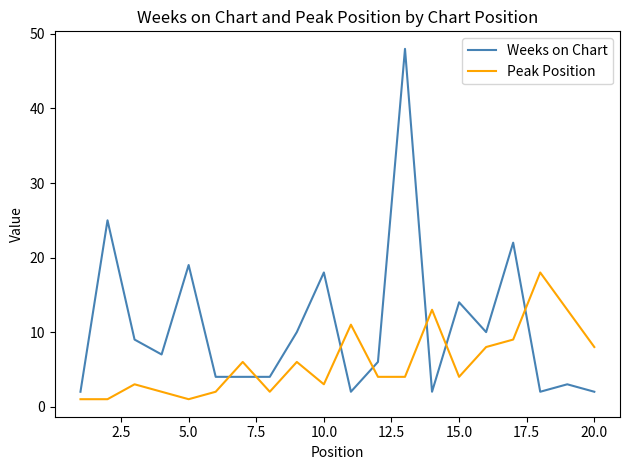

Rank the series by their average value, from highest to lowest.

Weeks on Chart, Peak Position